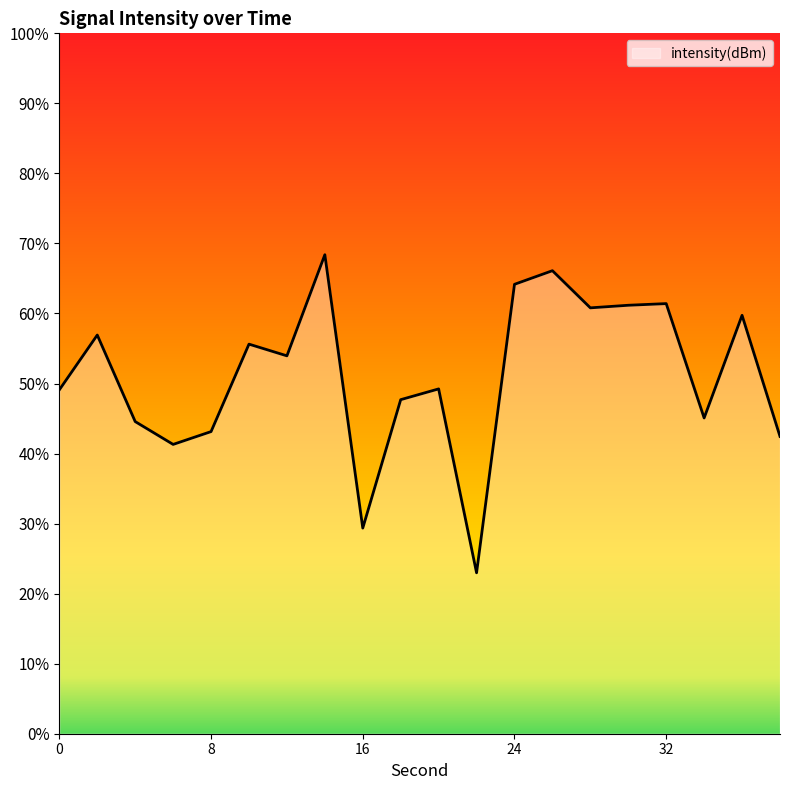

Rank the categories by value from lowest to highest.

22, 16, 6, 38, 8, 4, 34, 18, 0, 20, 12, 10, 2, 36, 28, 30, 32, 24, 26, 14